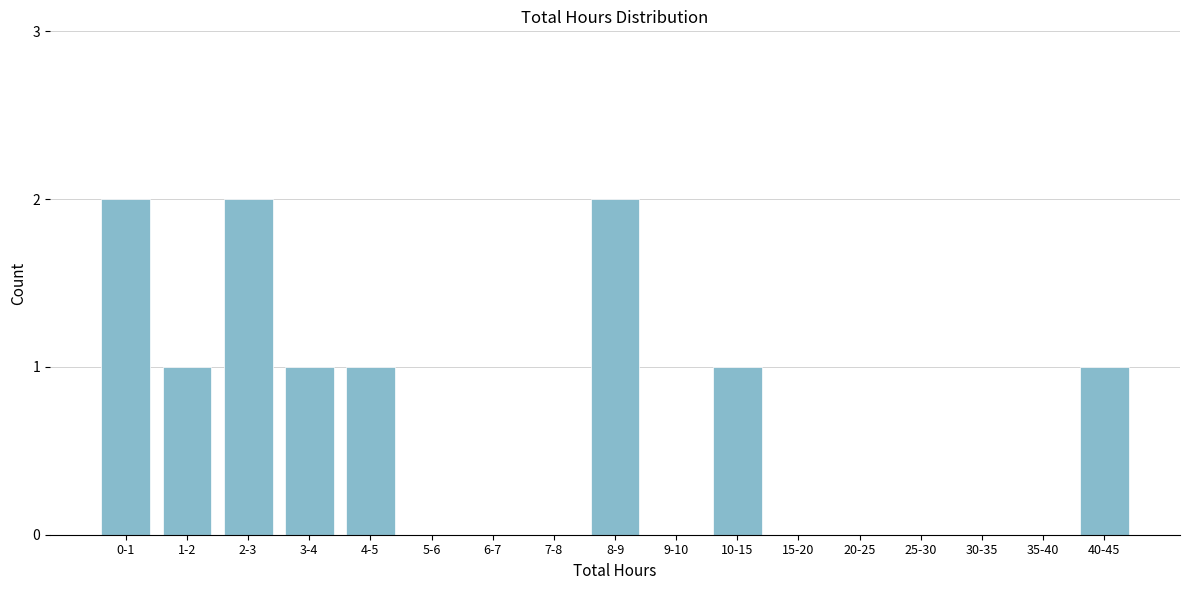

Reading left to right, transcribe all the data shown in this chart.

0-1=2	1-2=1	2-3=2	3-4=1	4-5=1	5-6=0	6-7=0	7-8=0	8-9=2	9-10=0	10-15=1	15-20=0	20-25=0	25-30=0	30-35=0	35-40=0	40-45=1